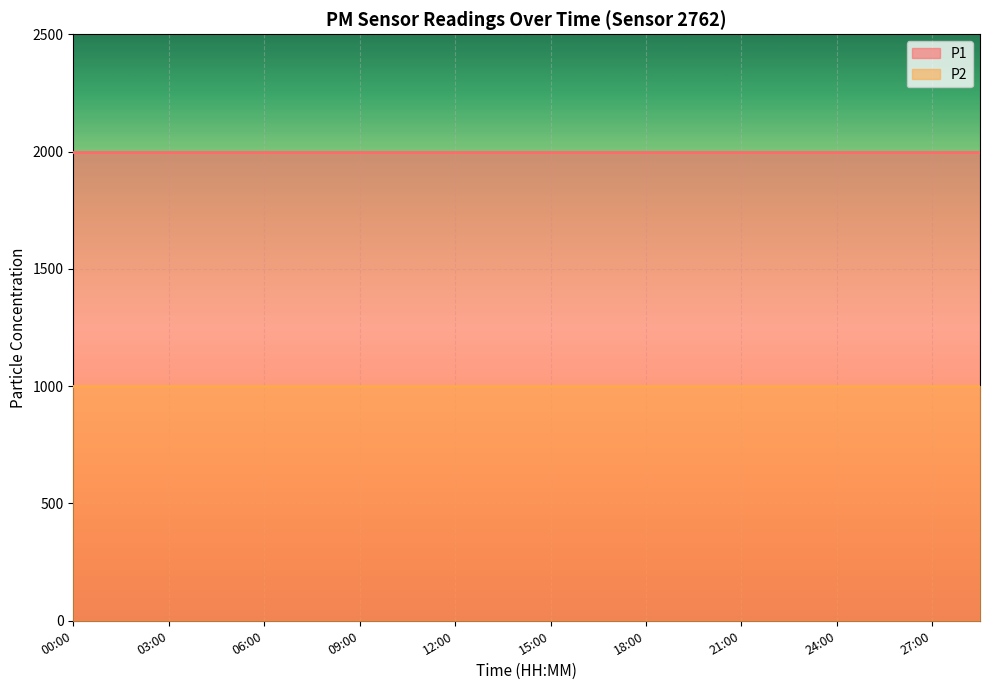

What is the total value across all series at 07:30?

2999.8